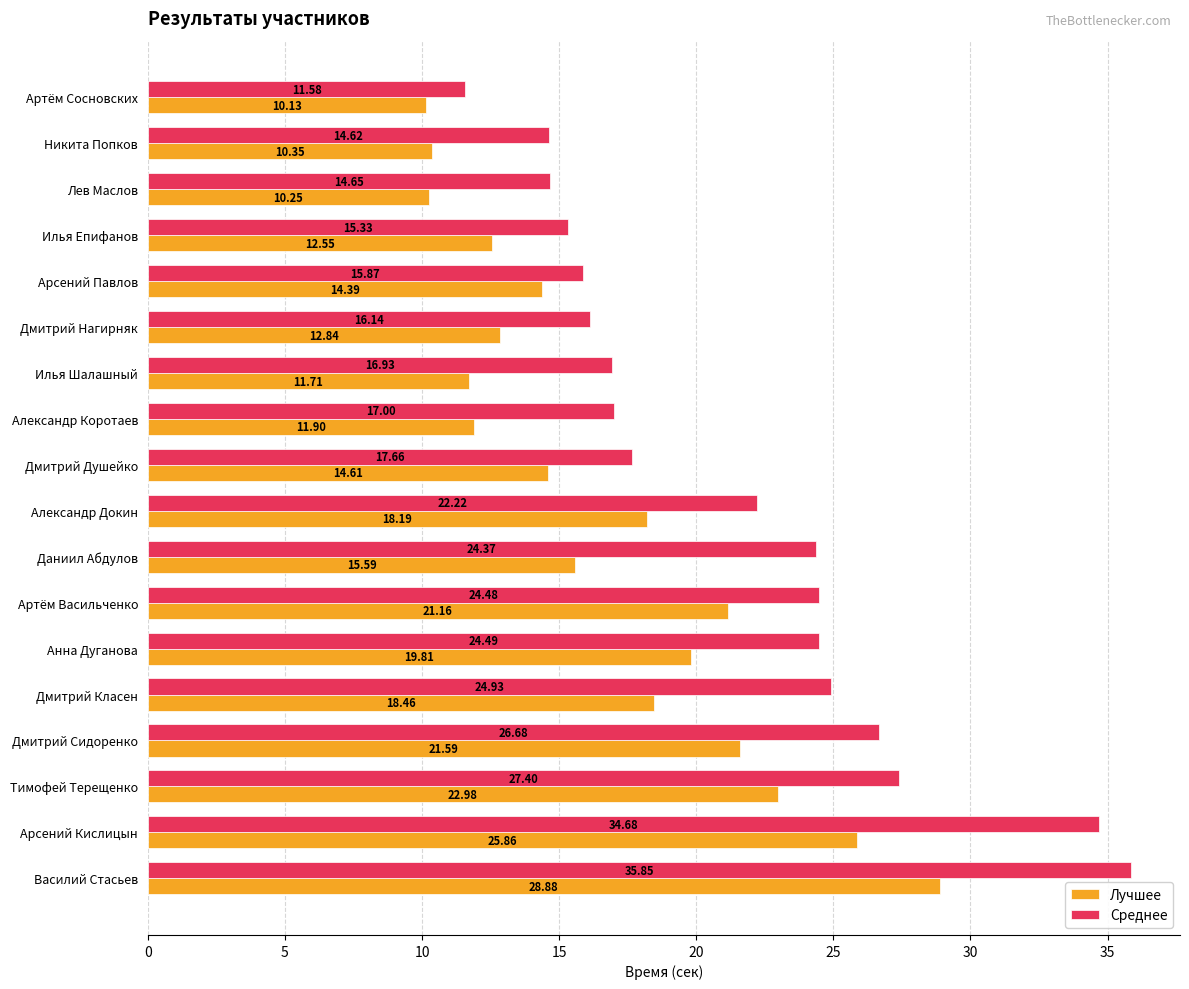

Rank the categories by Лучшее value from highest to lowest.

Василий Стасьев, Арсений Кислицын, Тимофей Терещенко, Дмитрий Сидоренко, Артём Васильченко, Анна Дуганова, Дмитрий Класен, Александр Докин, Даниил Абдулов, Дмитрий Душейко, Арсений Павлов, Дмитрий Нагирняк, Илья Епифанов, Александр Коротаев, Илья Шалашный, Никита Попков, Лев Маслов, Артём Сосновских